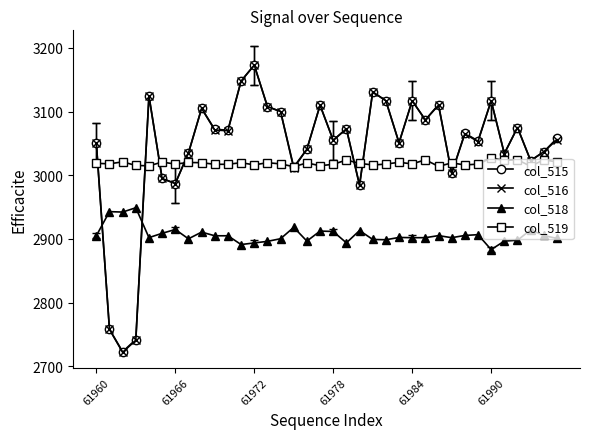

What is the value of the col_518 point at the 23rd from the left?

2898.8